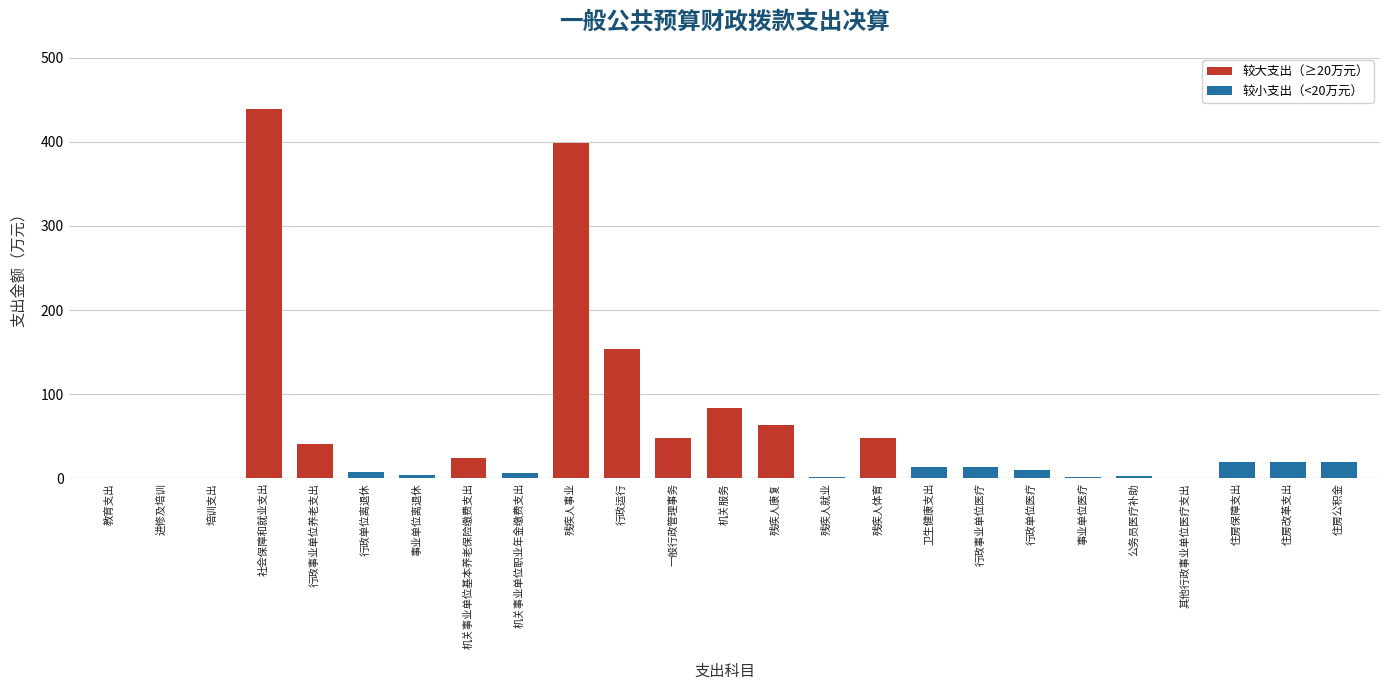

What is the sum of all values?

1418.3